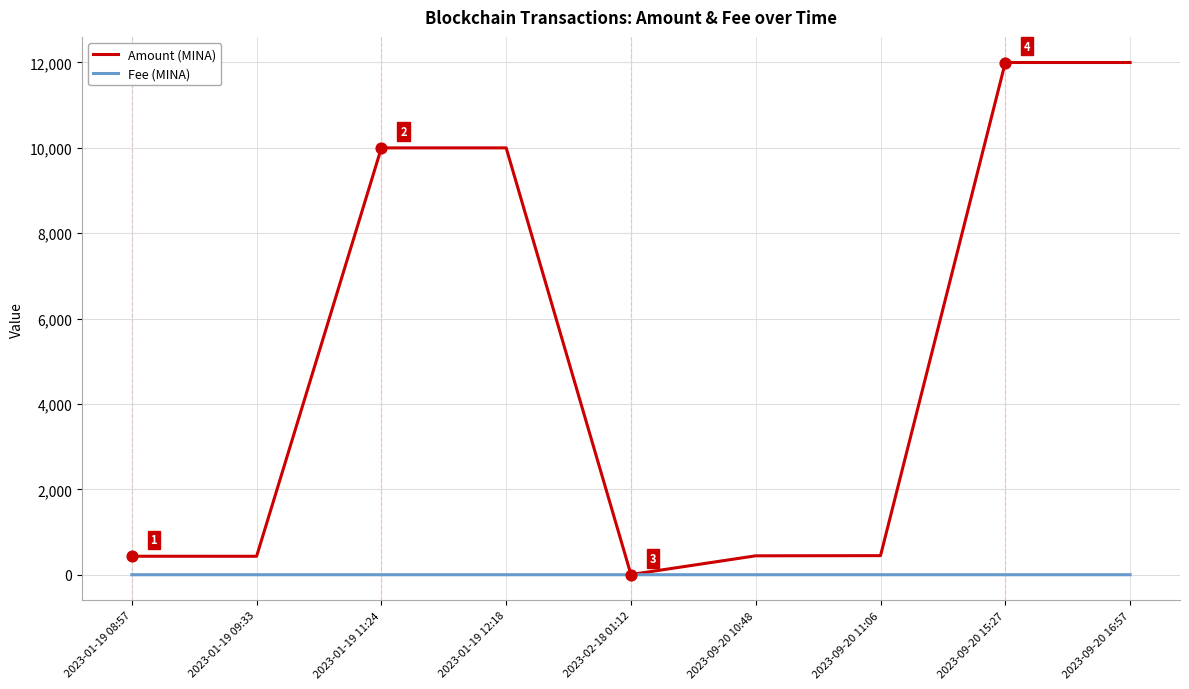

Which series has the largest total across all categories?

Amount (MINA)